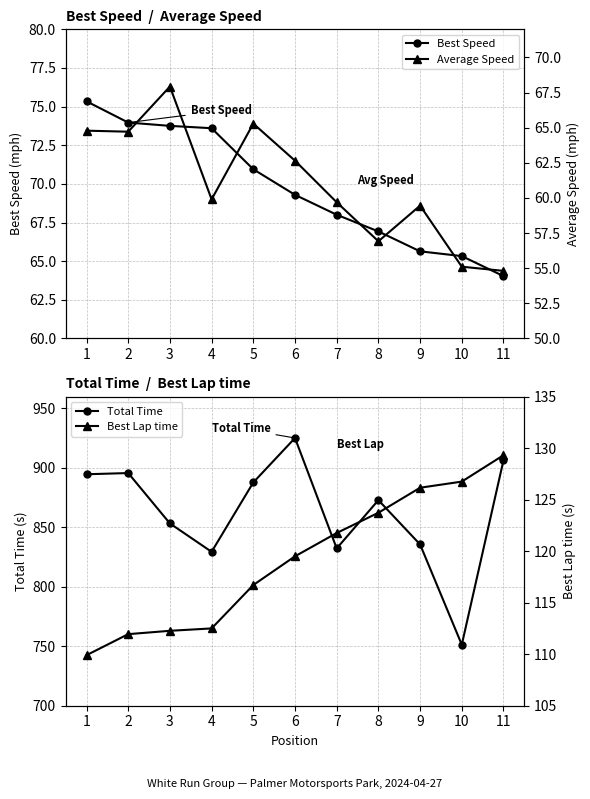

The Best Lap time series shows 176.8 at 9. True or false?

False